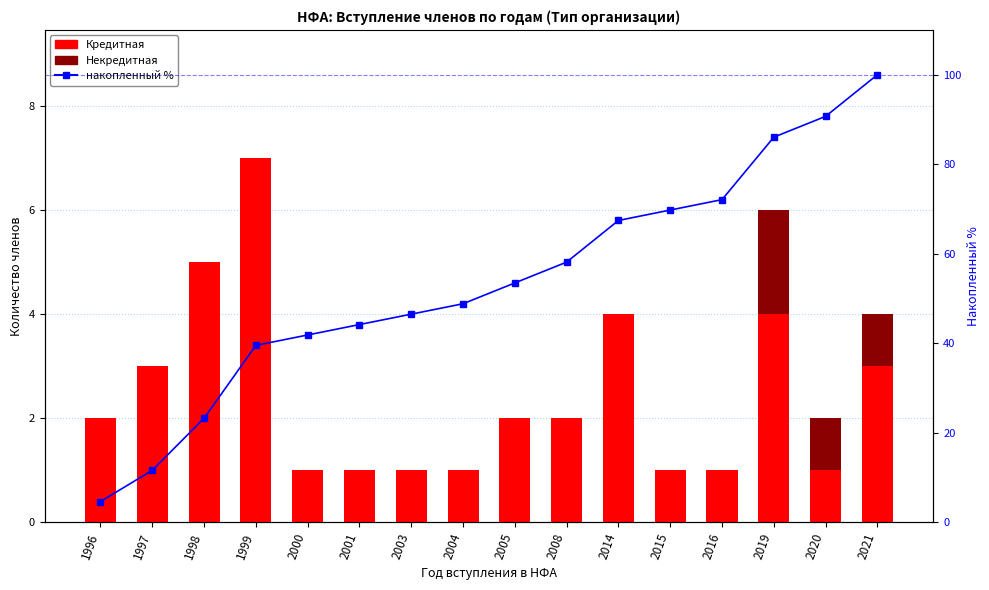

List the labels in order of накопленный % value, smallest first.

1996, 1997, 1998, 1999, 2000, 2001, 2003, 2004, 2005, 2008, 2014, 2015, 2016, 2019, 2020, 2021